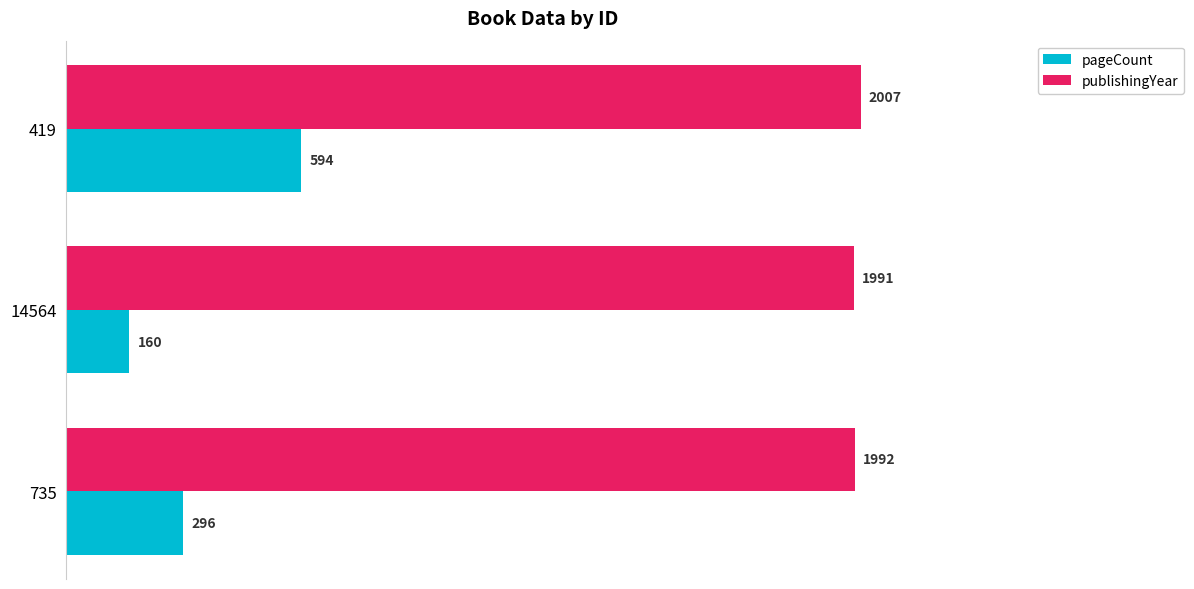

What is the maximum value for publishingYear?

2007